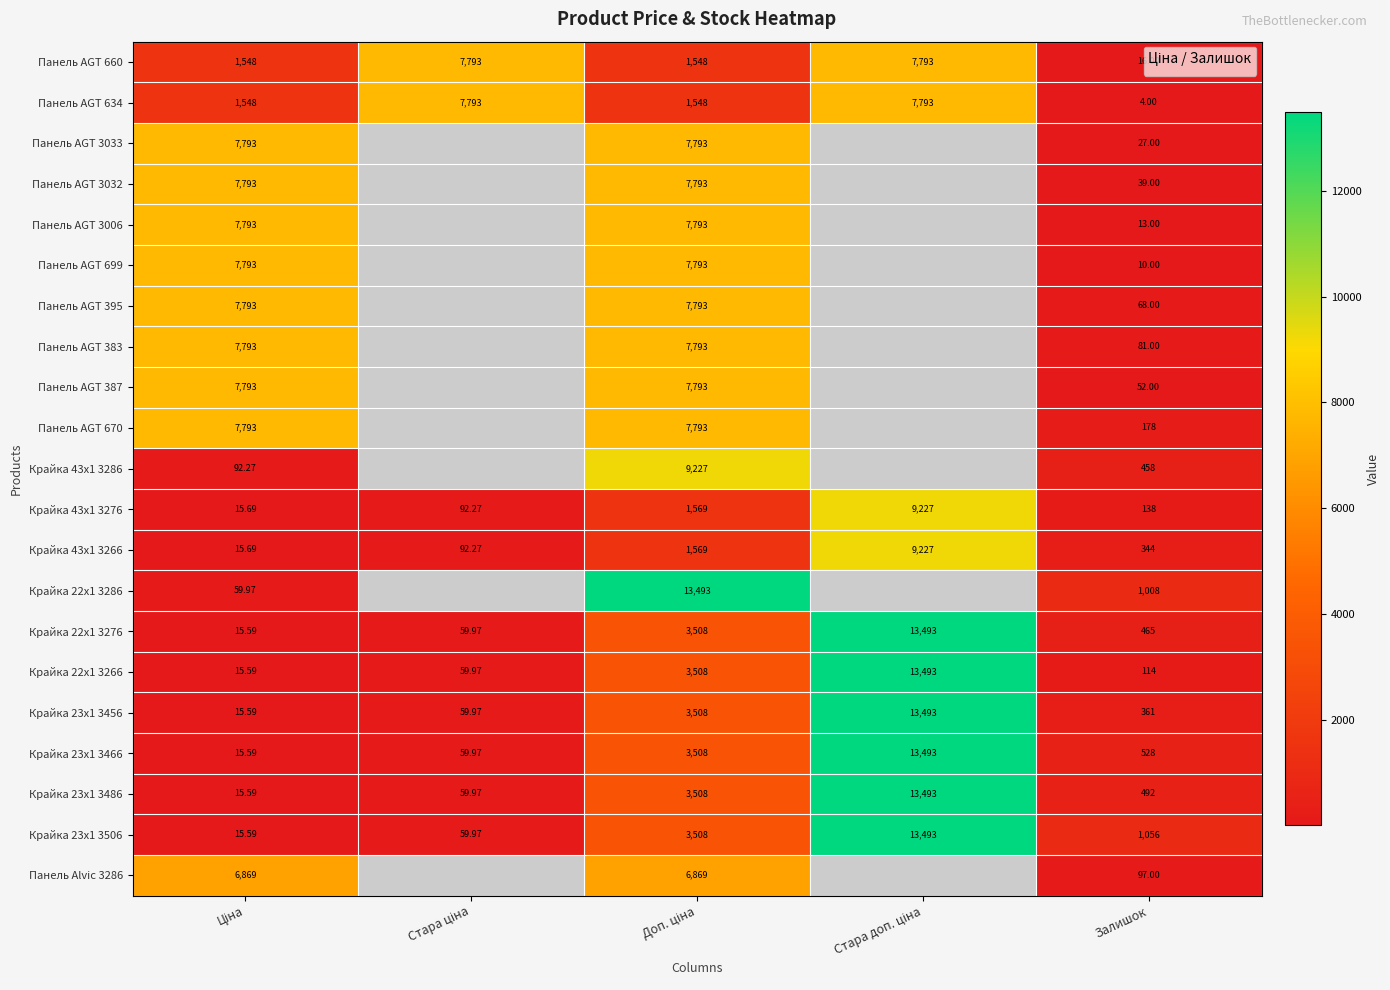

Is it true that Панель AGT 660 equals 710.7 at Ціна?

False